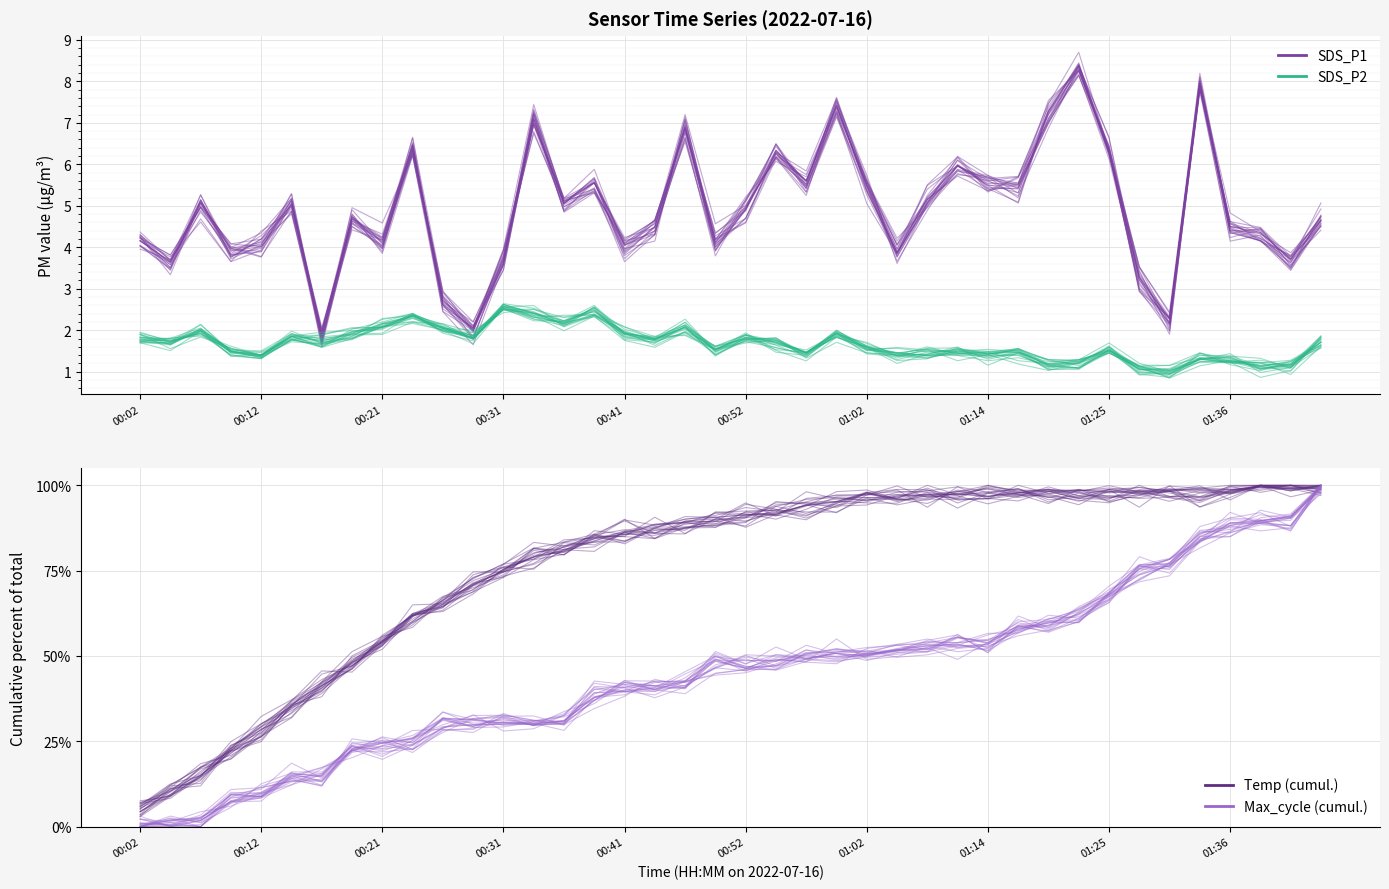

At which label does Temp (cumul.) reach its minimum?

00:02